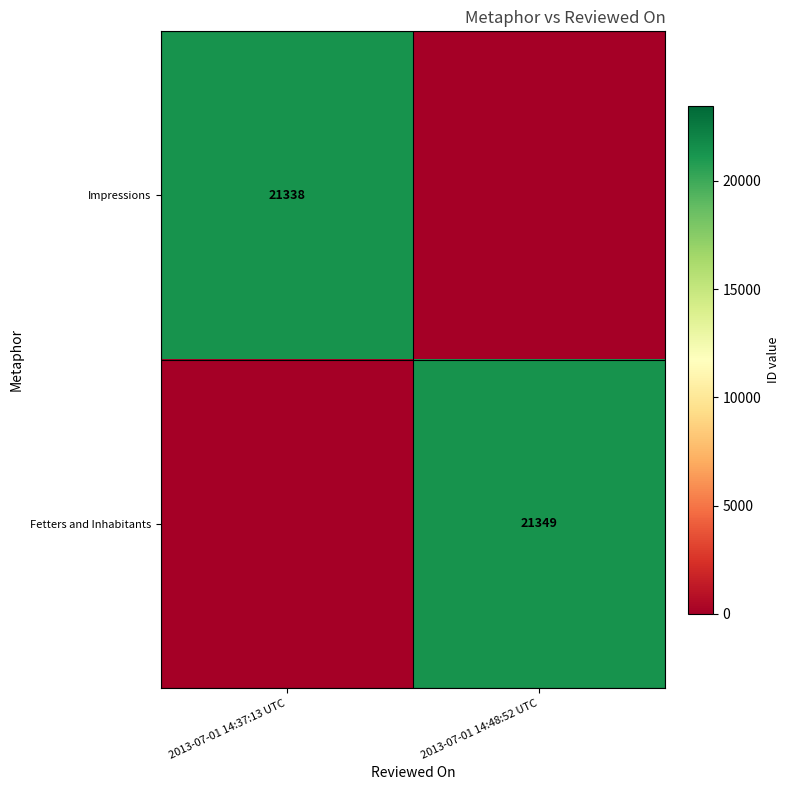

True or false: Fetters and Inhabitants has a value of 33862 at 2013-07-01 14:48:52 UTC.

False